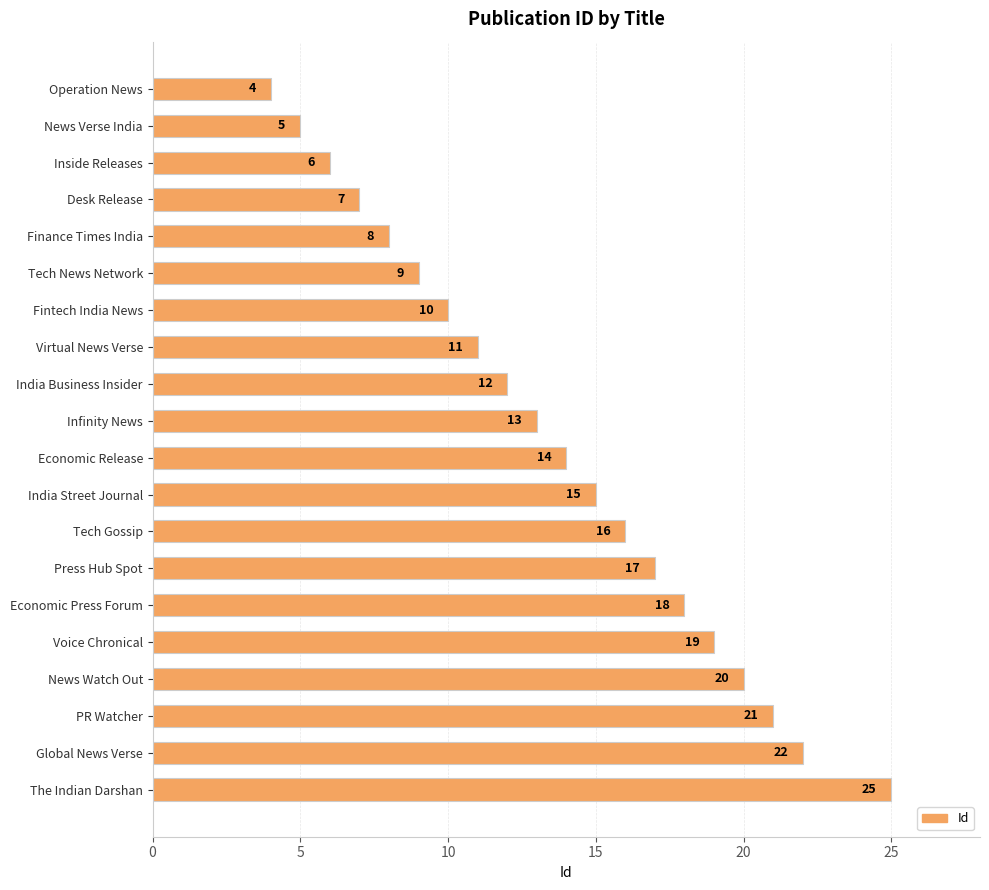

Which has a higher value, News Watch Out or Tech Gossip?

News Watch Out